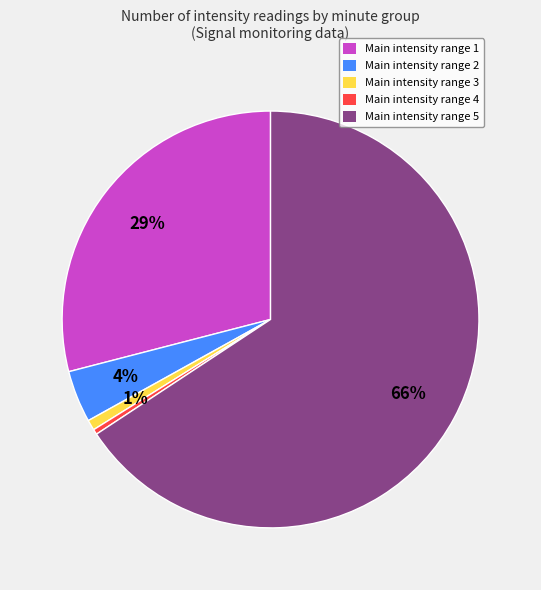

Which category has the biggest portion of the pie?

Main intensity range 5